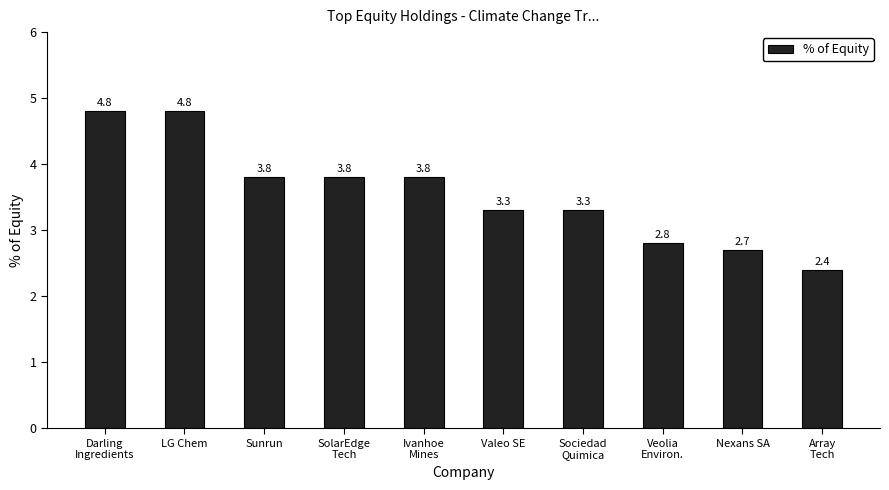

Is it true that the value at Sunrun is 0.8?

False